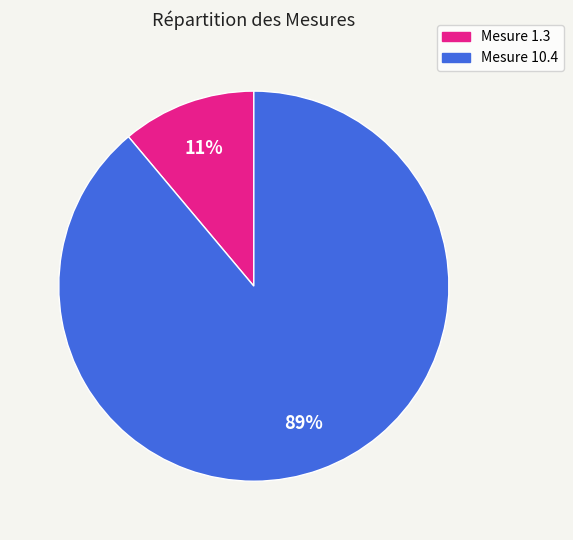

To the nearest percent, what is the average slice percentage?

50%